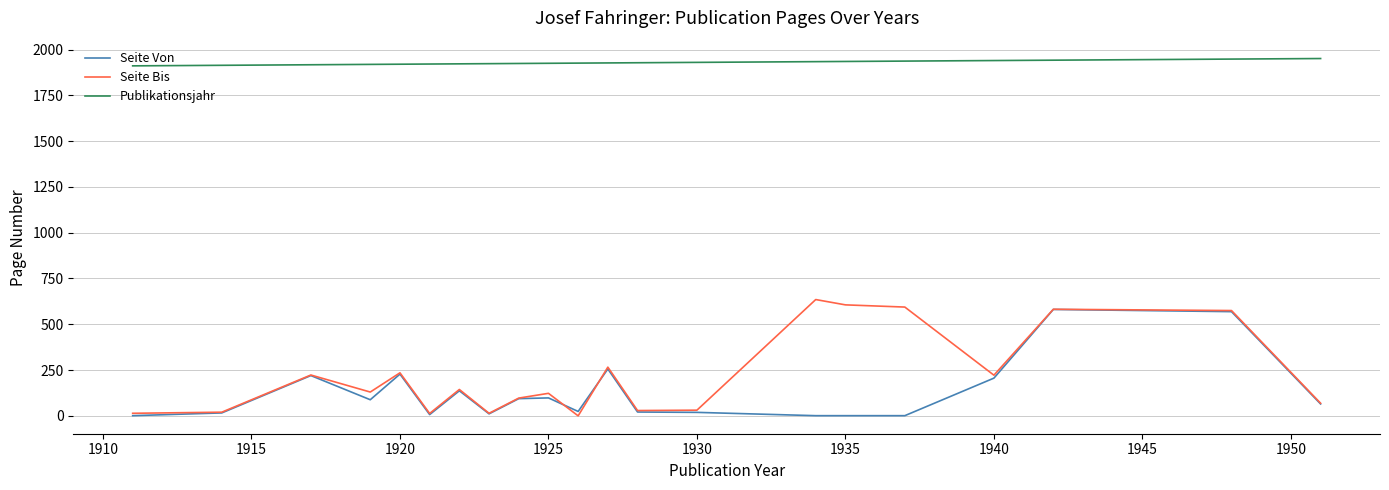

How many lines are shown in the chart?

3